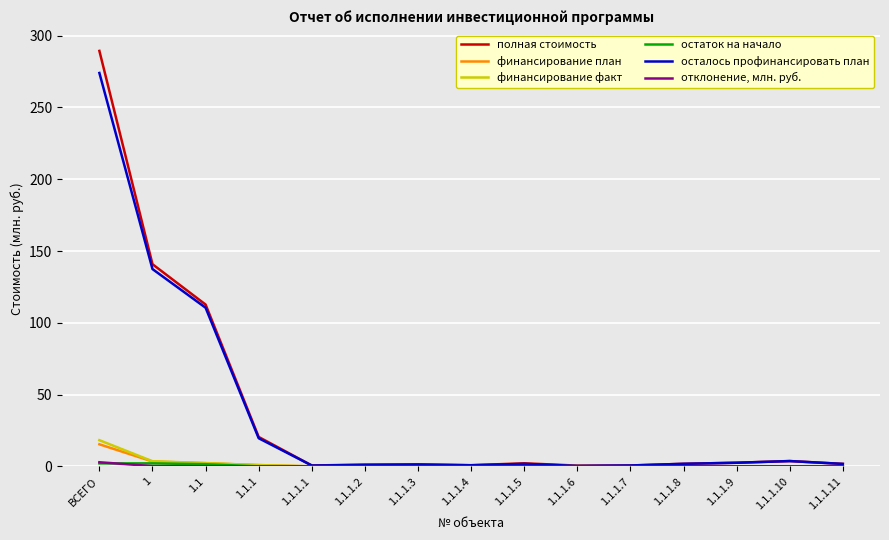

At which category is the sum across all series the highest?

ВСЕГО